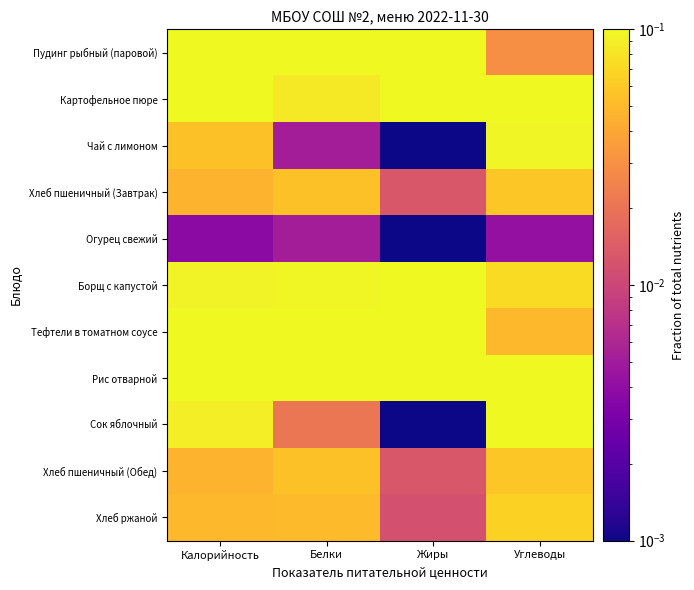

At how many categories does at least one series exceed 0?

4